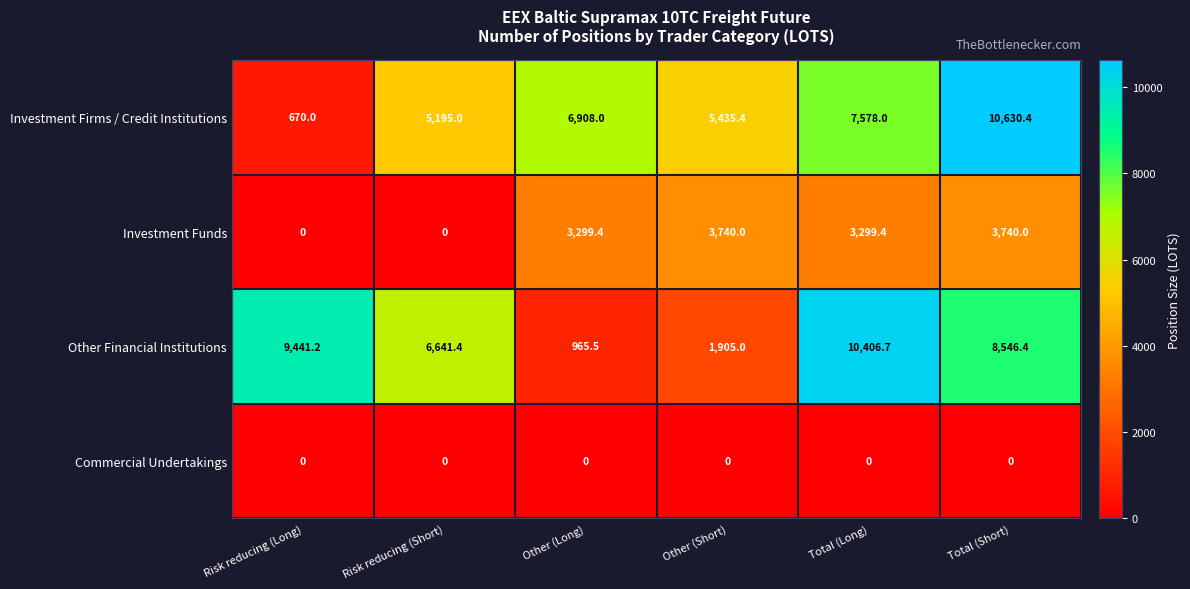

How many categories are shown in the chart?

6